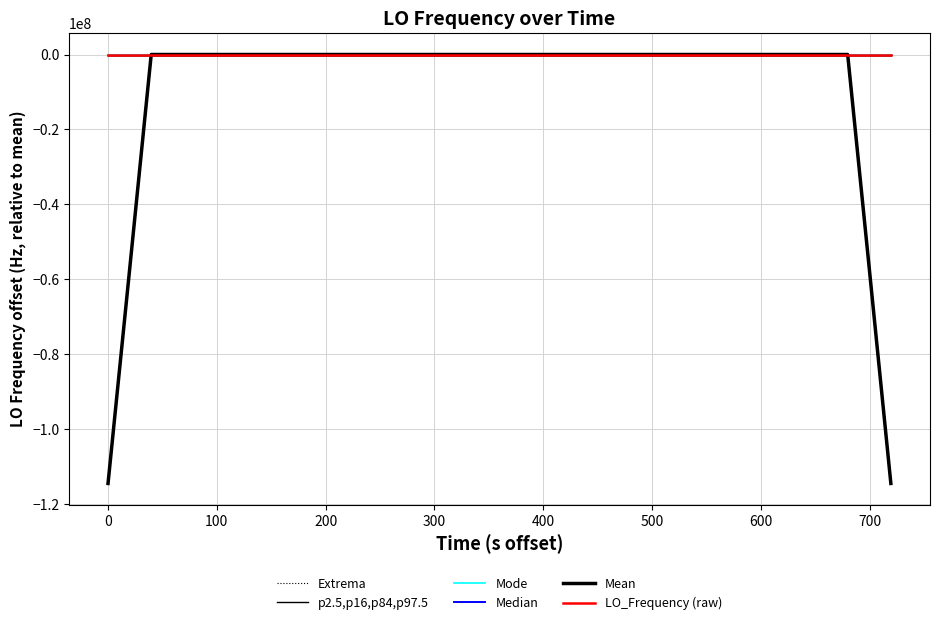

How many series are shown in this chart?

6